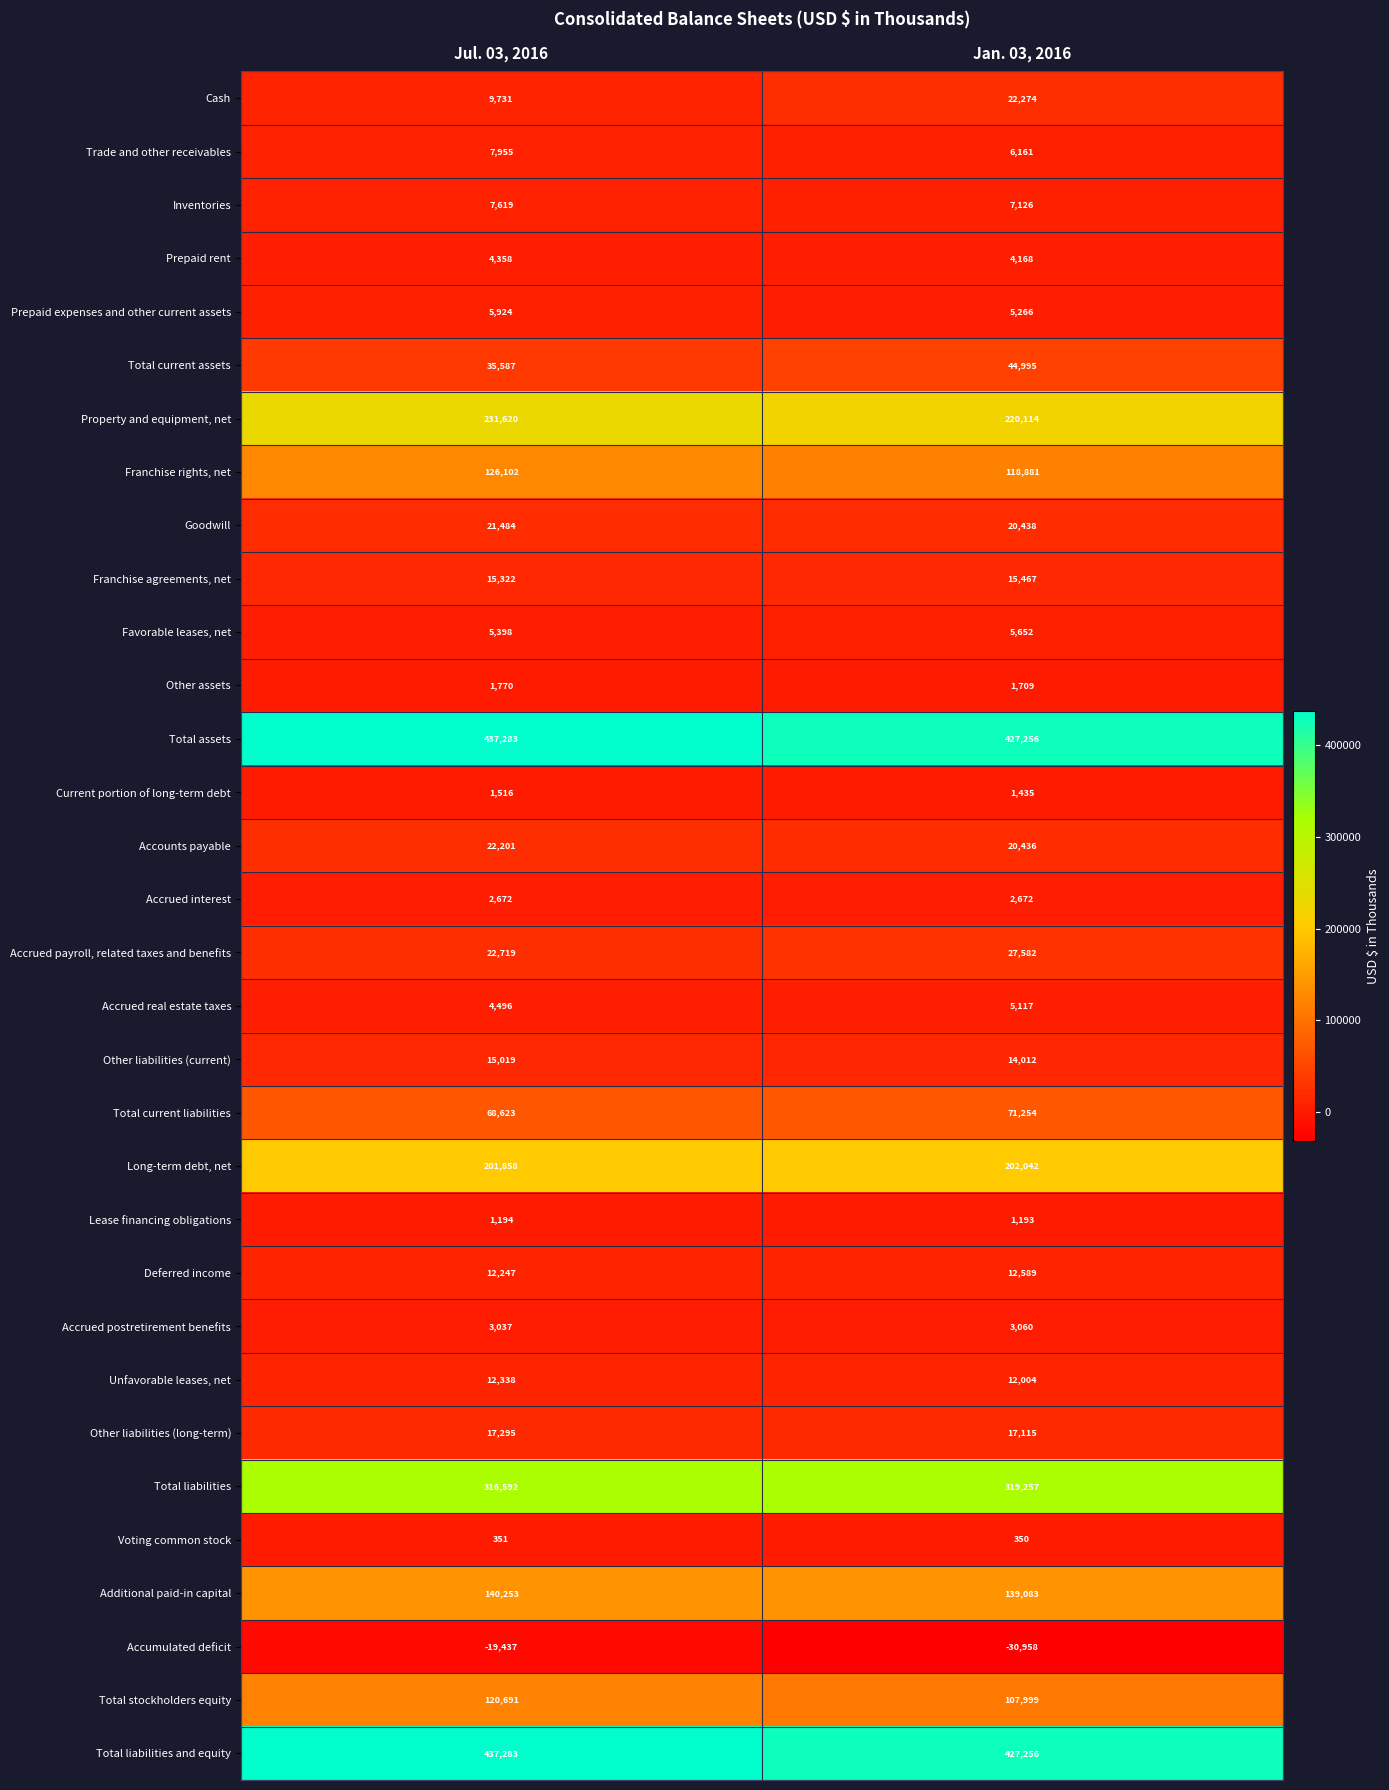

At which label does Deferred income reach its minimum?

Jul. 03, 2016